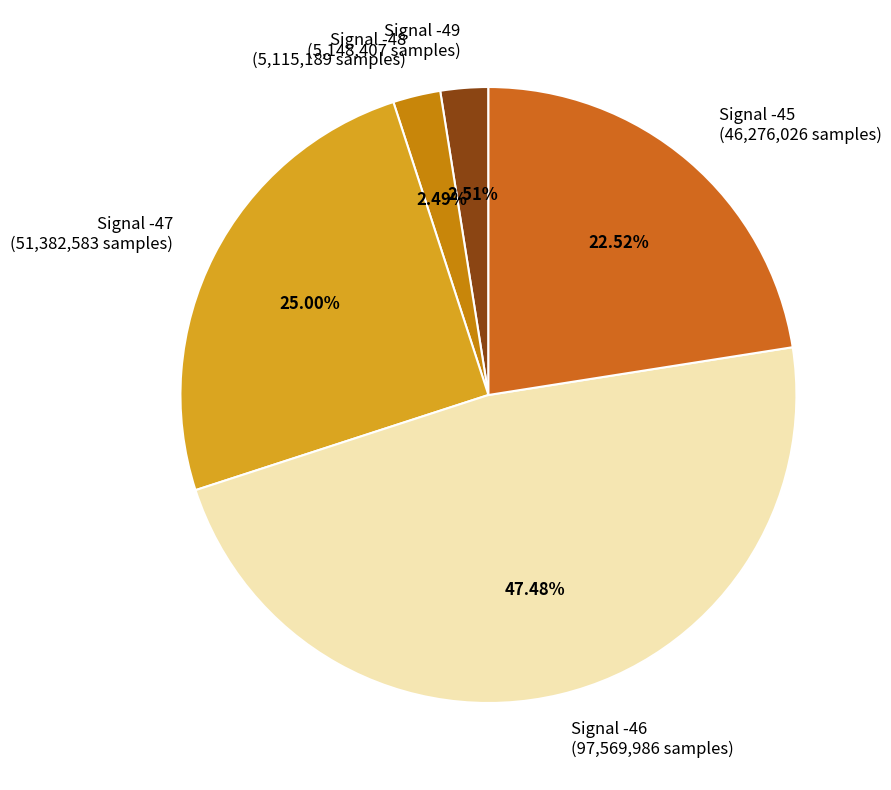

Which has a higher value, Signal -48 (5,115,189 samples) or Signal -47 (51,382,583 samples)?

Signal -47 (51,382,583 samples)